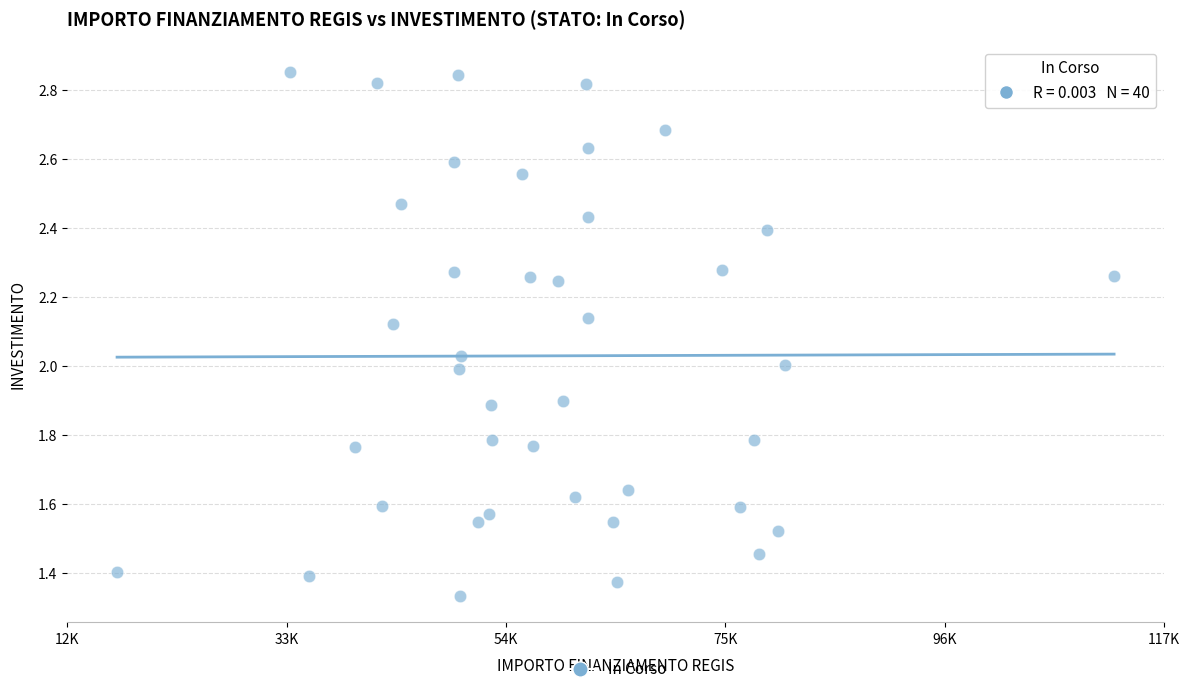

What is the range of X values (max minus min)?

95206.9